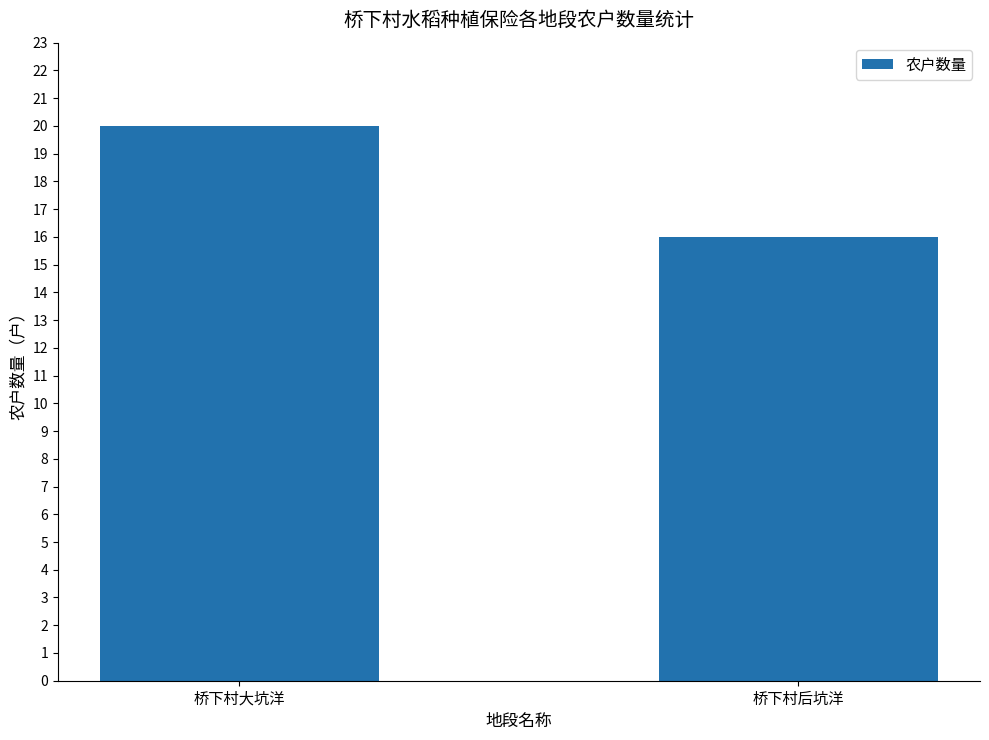

How many data points are less than 20?

1